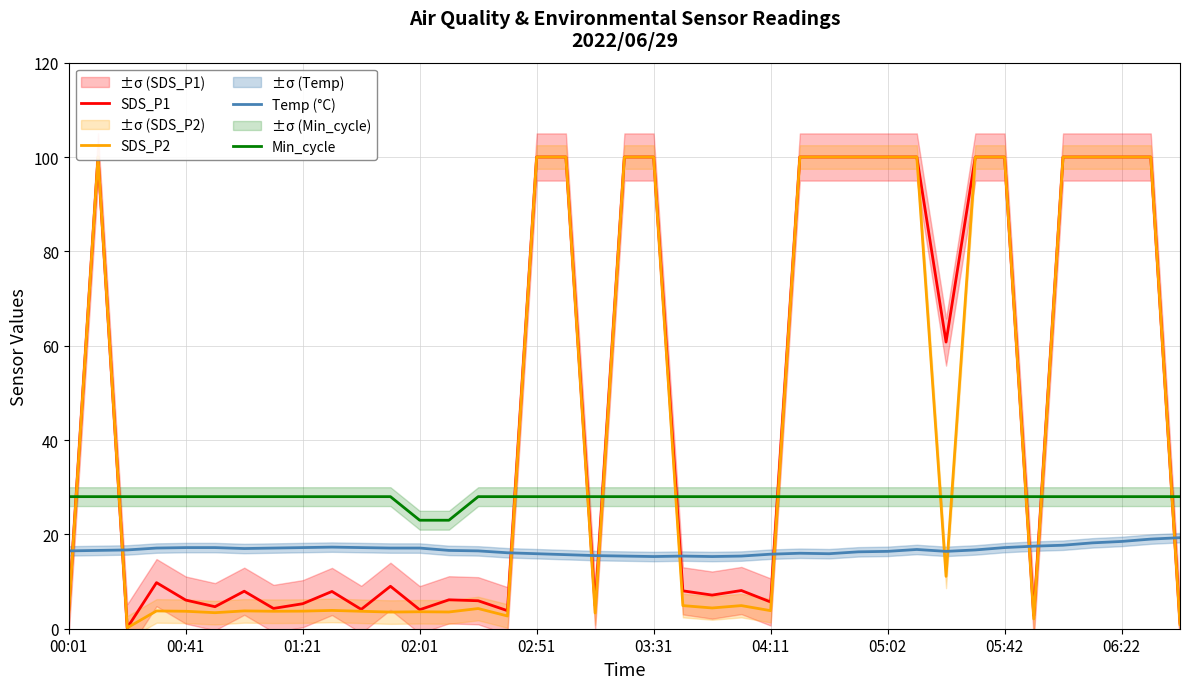

True or false: Temp (°C) and Min_cycle cross at least once.

False